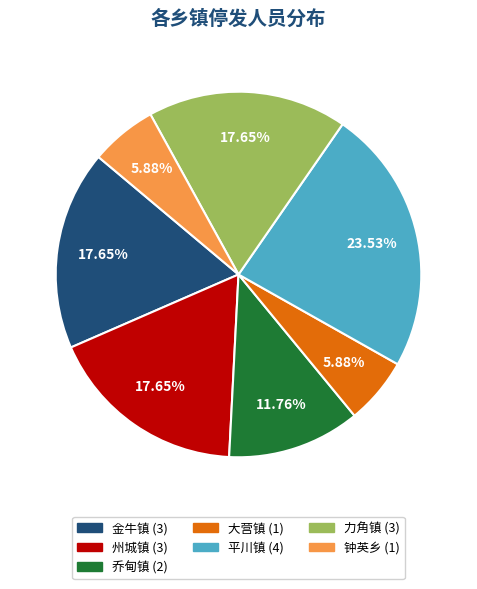

Approximately how many times larger is the value at 力角镇 compared to 金牛镇?

1.0